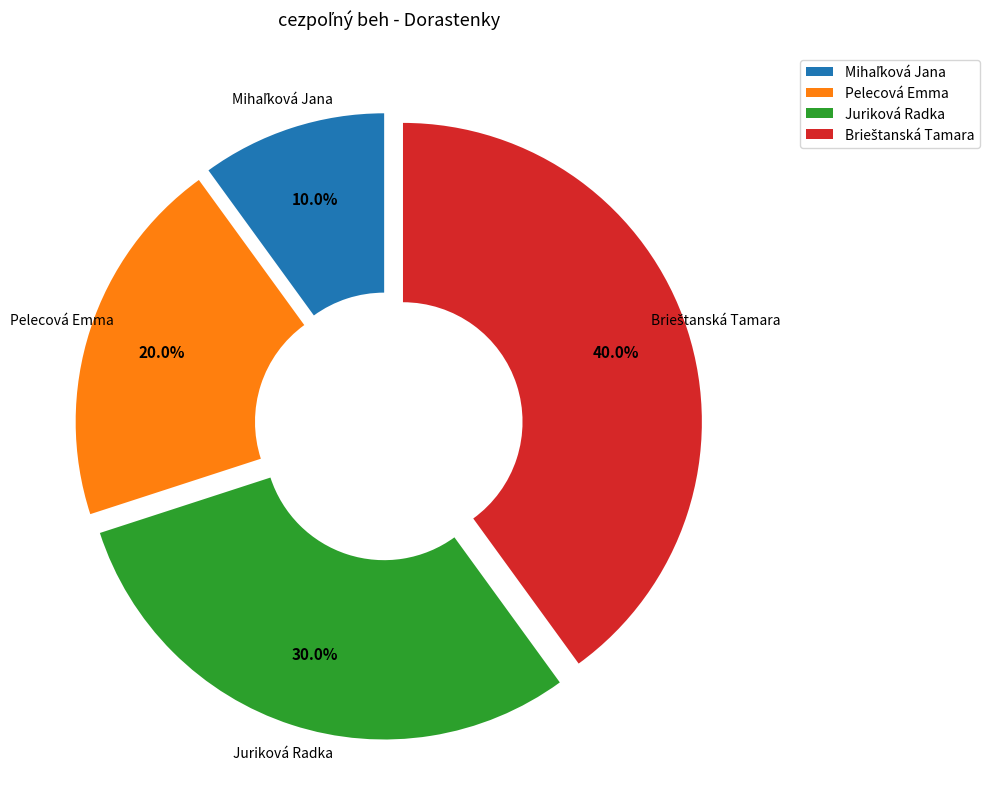

How much of the chart is everything except Juriková Radka?

70.0%